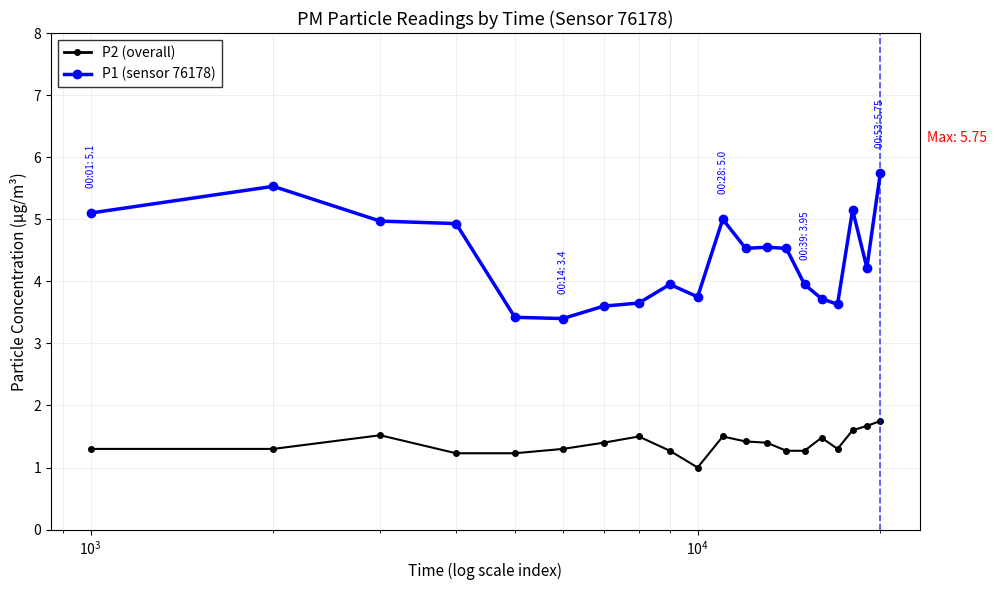

True or false: P1 (sensor 76178) and P2 (overall) cross at least once.

False